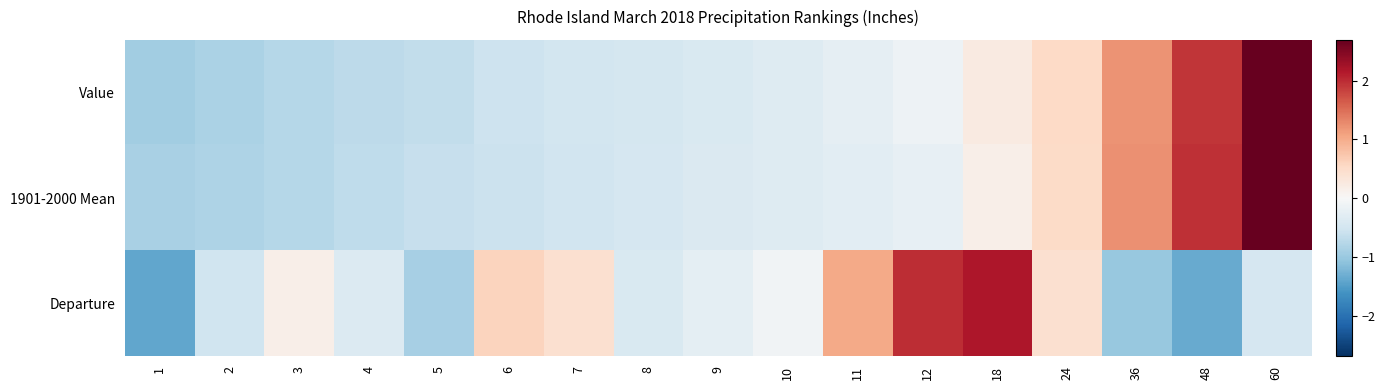

Reading left to right, extract all data points from this chart.

Value: 1=-0.9	2=-0.9	3=-0.8	4=-0.7	5=-0.7	6=-0.5	7=-0.5	8=-0.5	9=-0.4	10=-0.3	11=-0.2	12=-0.1	18=0.3	24=0.5	36=1.2	48=1.9	60=2.7
1901-2000 Mean: 1=-0.9	2=-0.8	3=-0.8	4=-0.7	5=-0.6	6=-0.6	7=-0.5	8=-0.4	9=-0.4	10=-0.3	11=-0.3	12=-0.2	18=0.2	24=0.5	36=1.2	48=2.0	60=2.7
Departure: 1=-1.4	2=-0.5	3=0.2	4=-0.4	5=-0.9	6=0.6	7=0.4	8=-0.4	9=-0.3	10=-0.1	11=1.0	12=2.0	18=2.2	24=0.4	36=-1.0	48=-1.4	60=-0.4